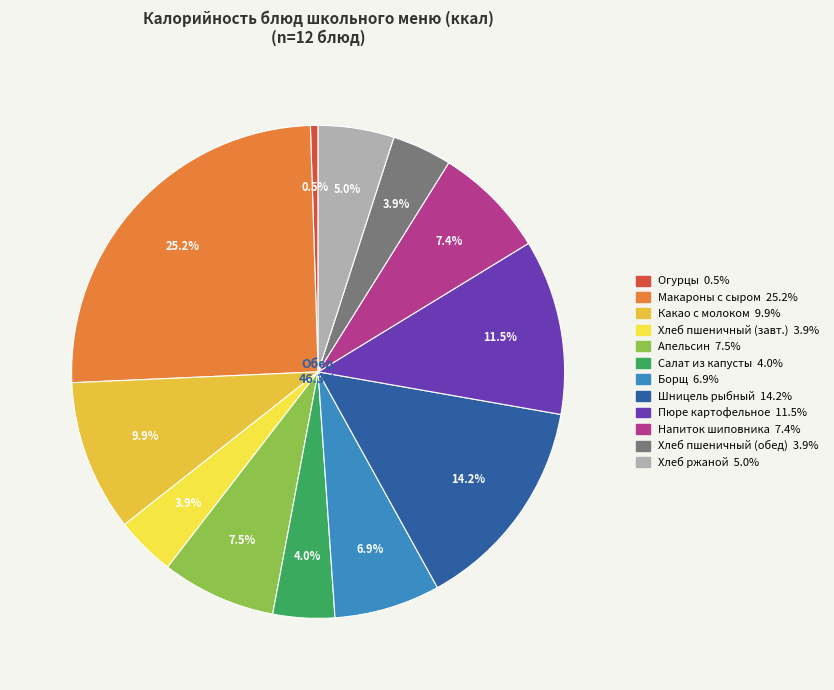

Is there any slice that represents more than half of the pie?

No